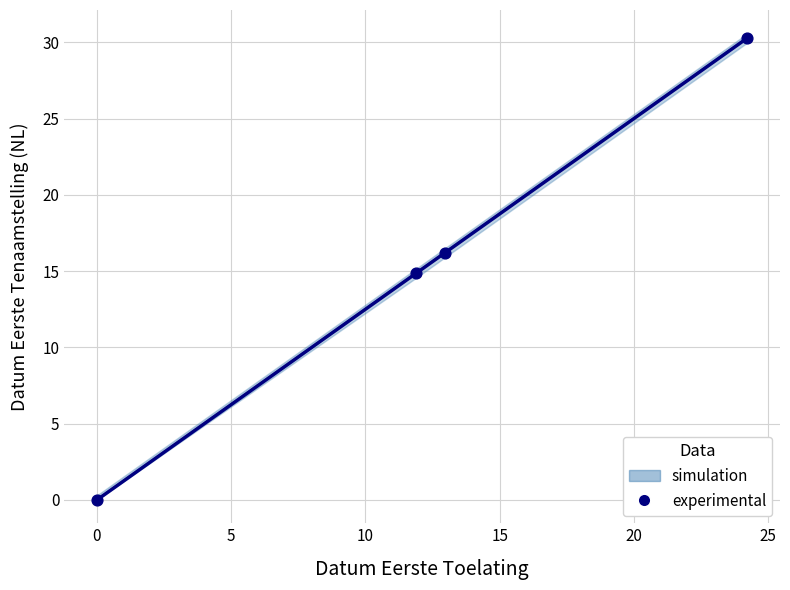

What is the range of X values (max minus min)?

24.2